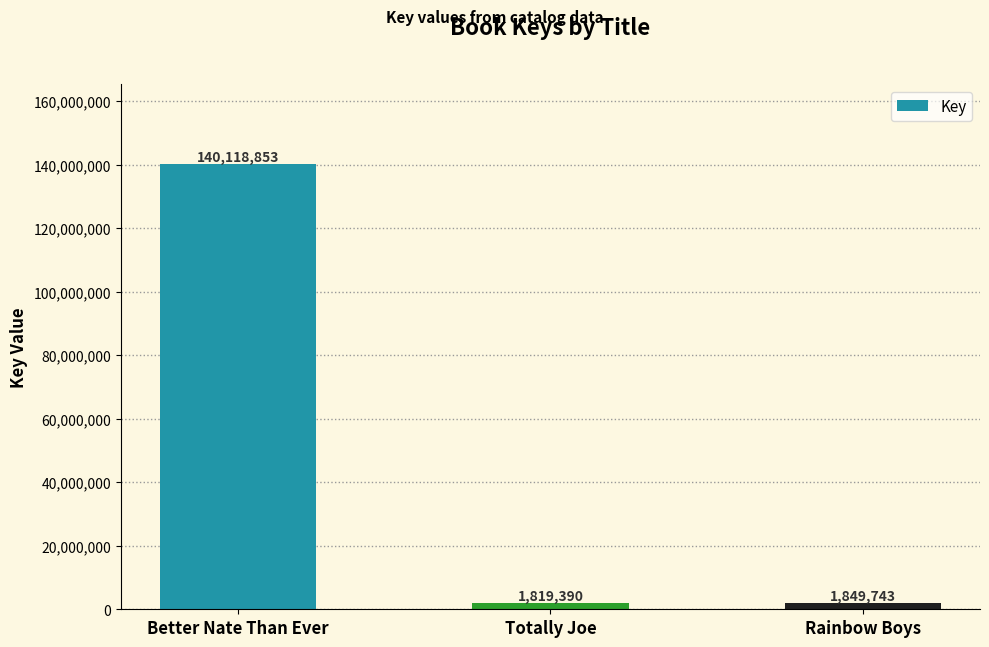

Reading left to right, list all the values displayed in this chart.

Better Nate Than Ever=140118853	Totally Joe=1819390	Rainbow Boys=1849743